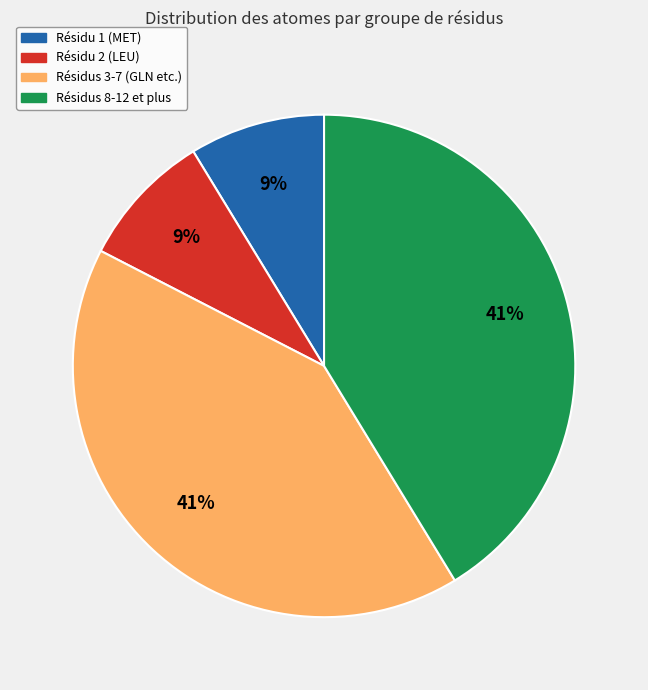

To the nearest percent, what is the average slice percentage?

25%